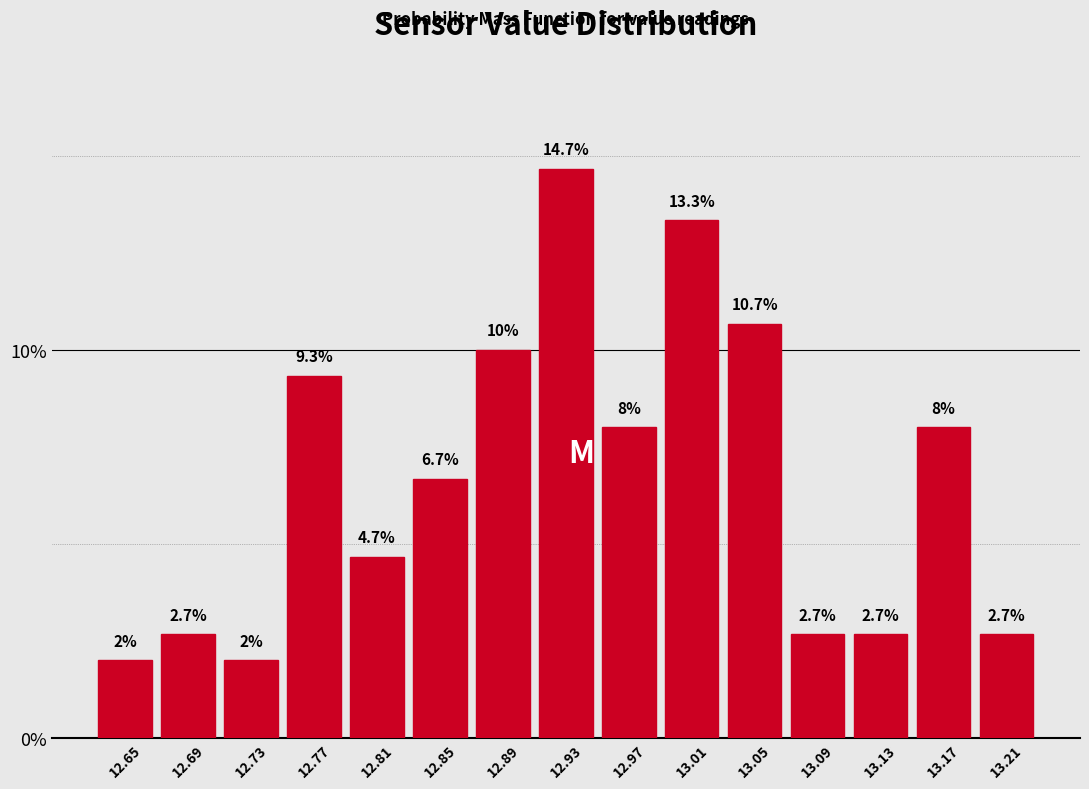

What is the height of the bar covering 13.07 to 13.11 on the x-axis?

2.7